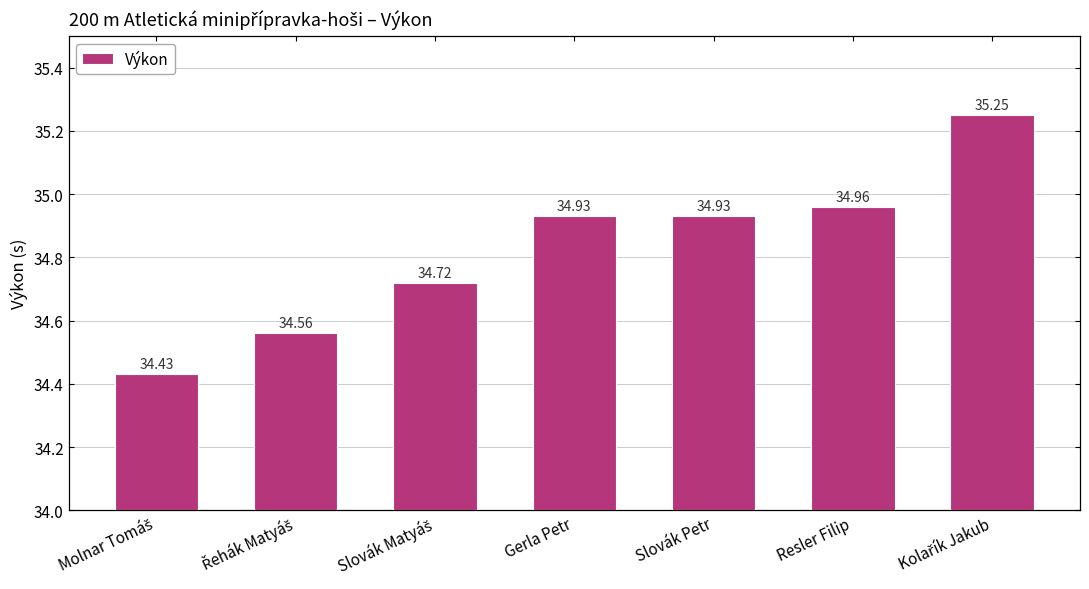

What position from the right is Slovák Petr?

3